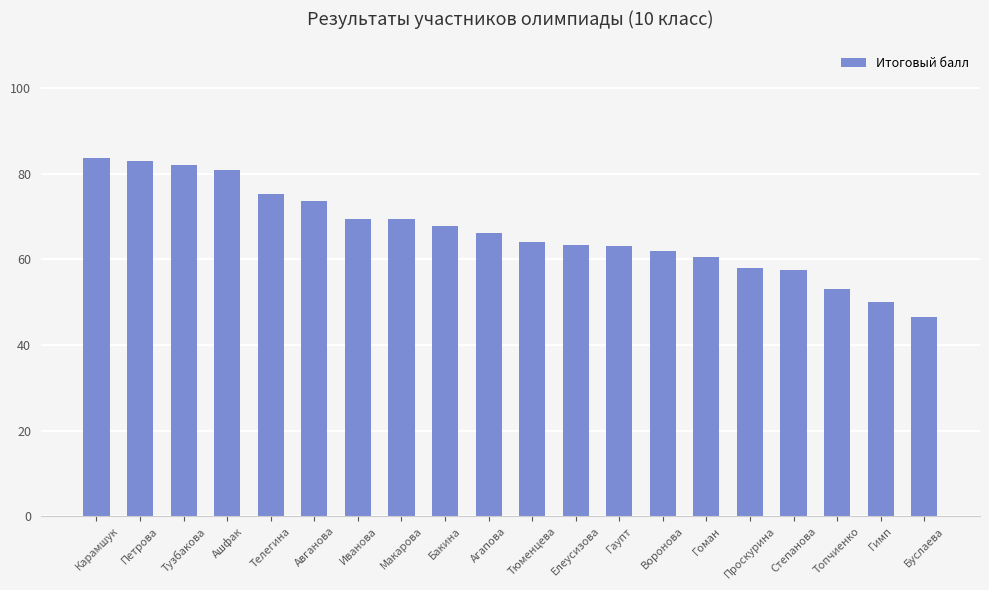

Is it true that the value at Ашфак is 81.0?

True